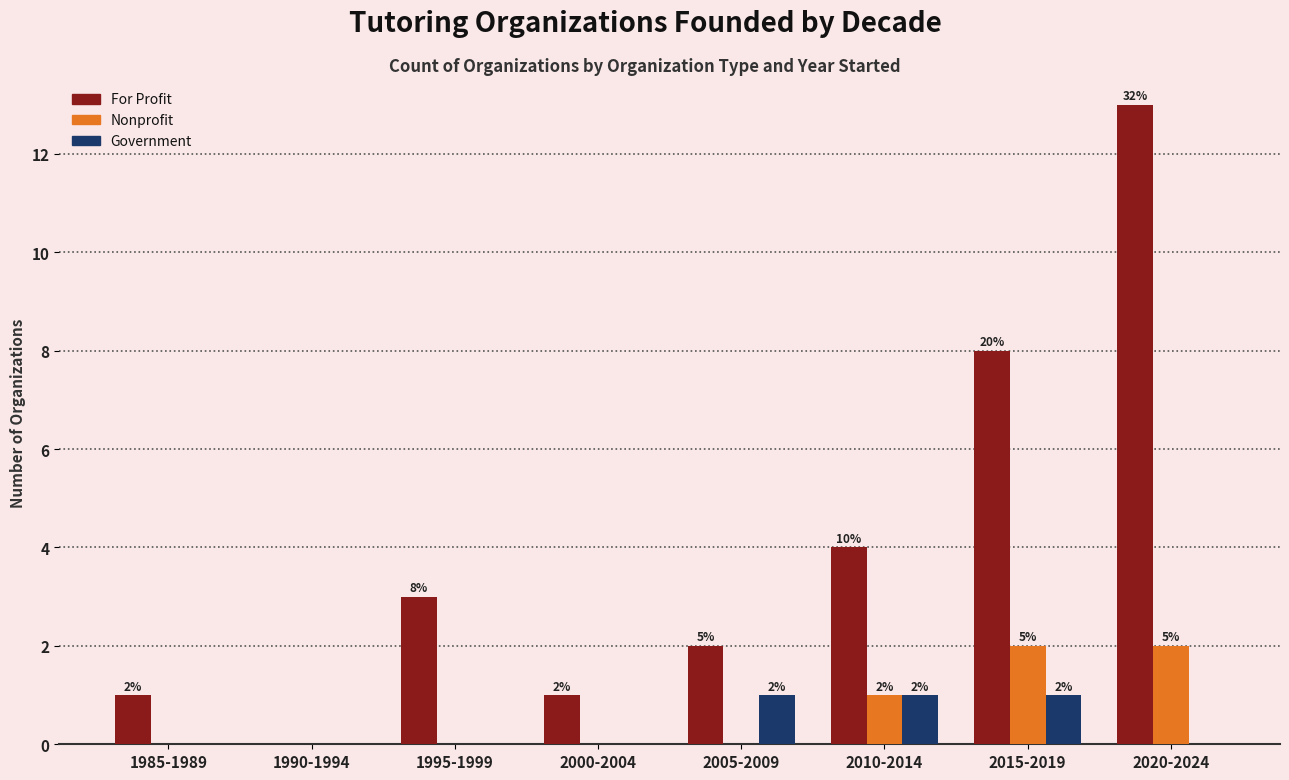

Reading left to right, extract all data points from this chart.

For Profit: 1985-1989=1	1990-1994=0	1995-1999=3	2000-2004=1	2005-2009=2	2010-2014=4	2015-2019=8	2020-2024=13
Nonprofit: 1985-1989=0	1990-1994=0	1995-1999=0	2000-2004=0	2005-2009=0	2010-2014=1	2015-2019=2	2020-2024=2
Government: 1985-1989=0	1990-1994=0	1995-1999=0	2000-2004=0	2005-2009=1	2010-2014=1	2015-2019=1	2020-2024=0